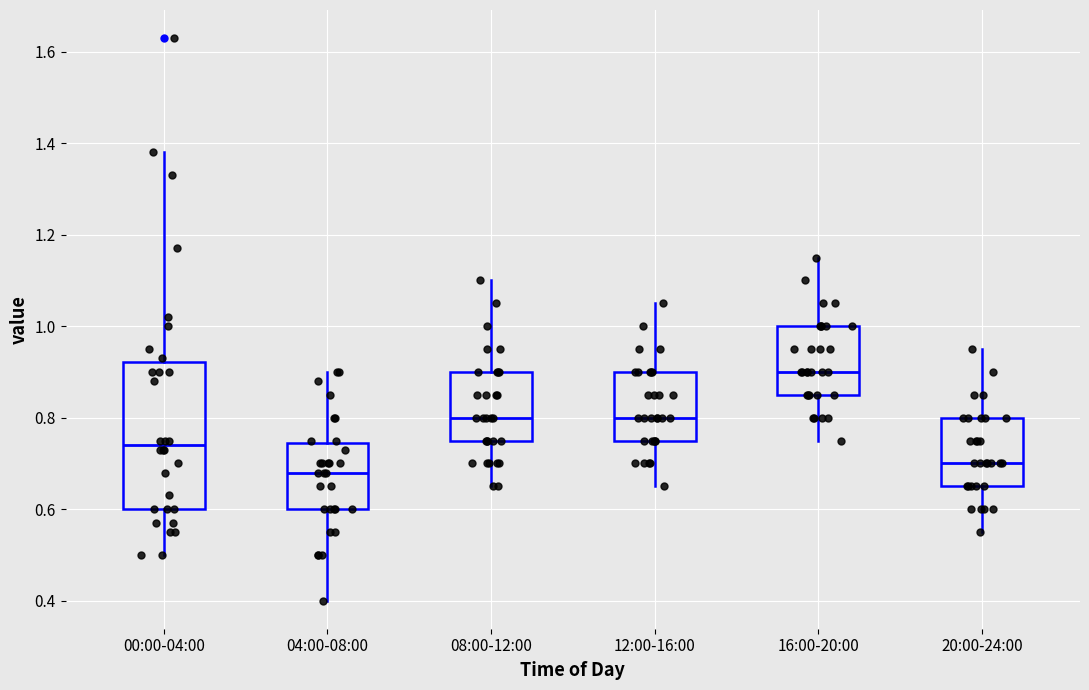

Where does the upper whisker of the box for 04:00-08:00 end on the y-axis? The values are not printed on the chart, so give them approximately, as read against the axis.

0.90